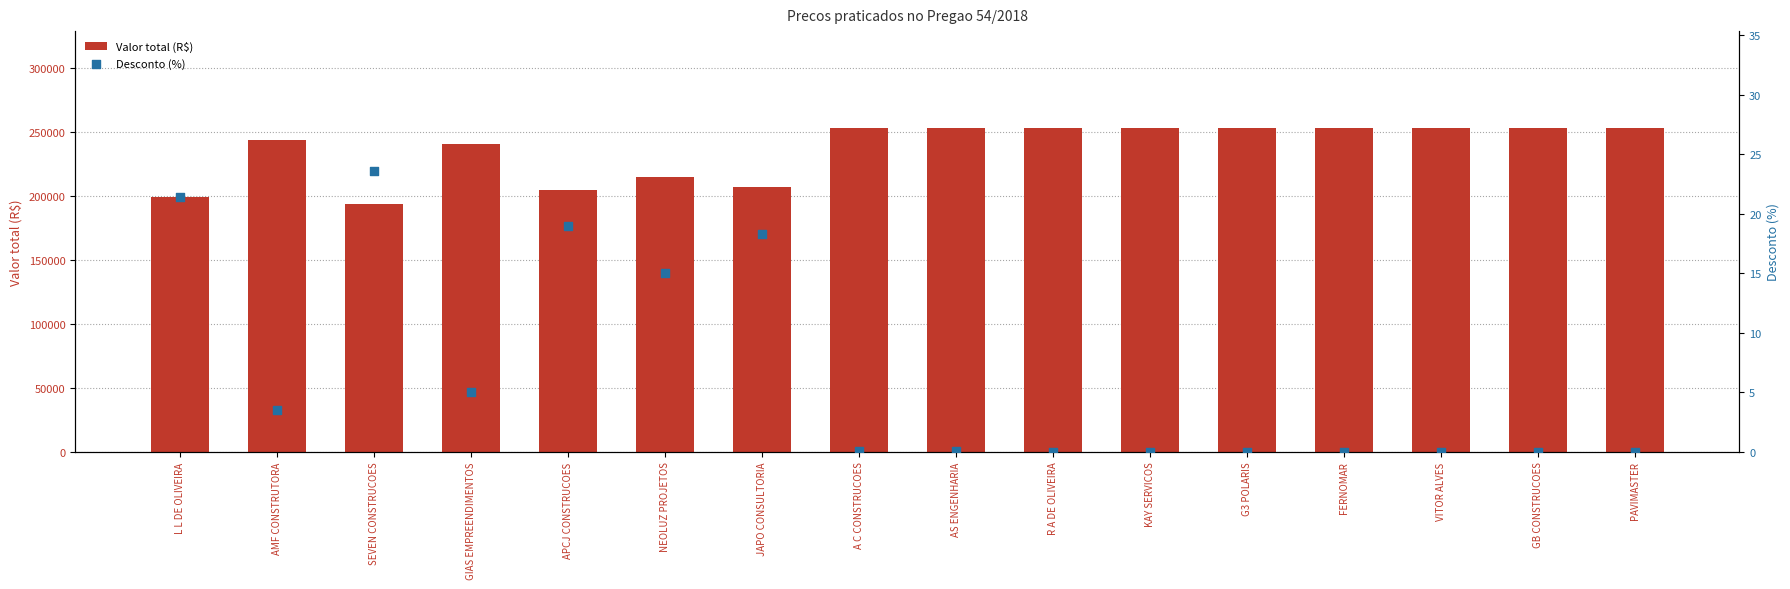

Which series contains the lowest Y value?

Desconto (%)